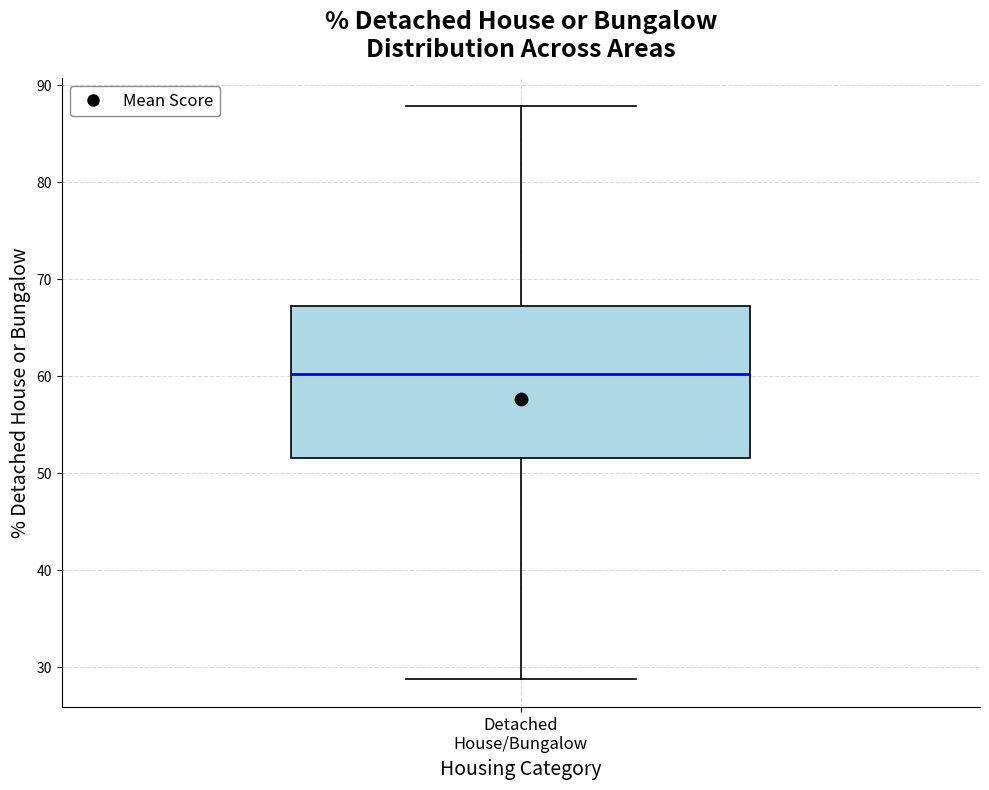

Transcribe this box plot: give where the median line is, the range the box spans, and where the two whiskers end, as read against the y-axis. The values are not printed on the chart, so give them approximately, as read against the axis.

median 60, box 52 to 67, whiskers 29 to 88